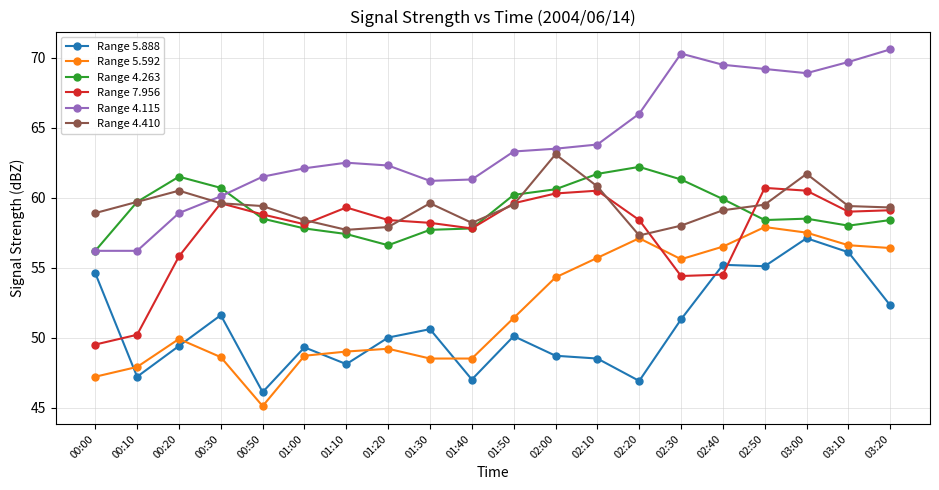

What is the total value across all series at 02:20?

347.9